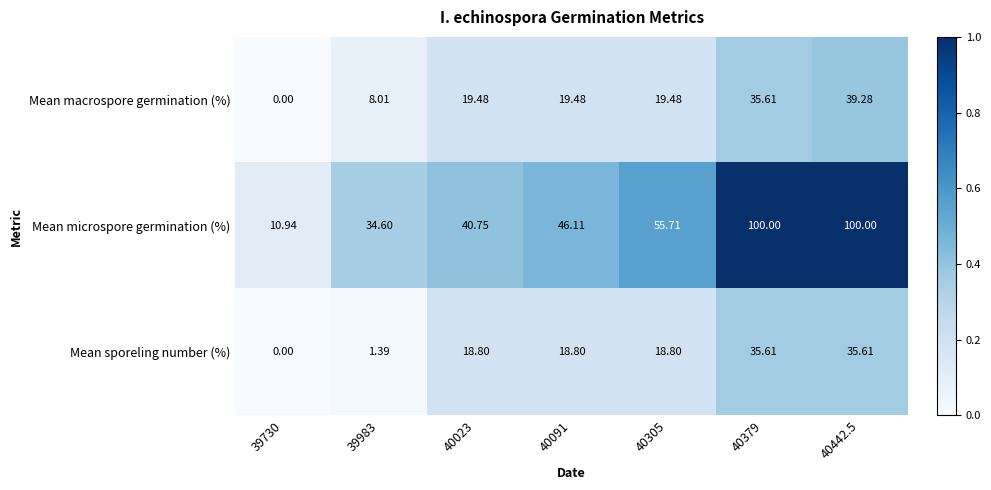

Which series has the largest total across all categories?

Mean microspore germination (%)